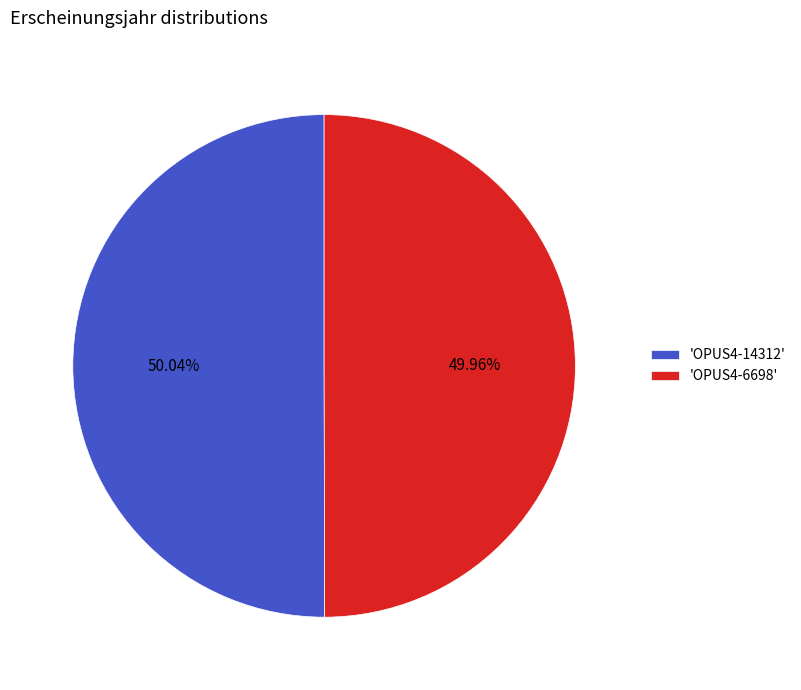

Approximately how many times larger is the value at 'OPUS4-14312' compared to 'OPUS4-6698'?

1.0